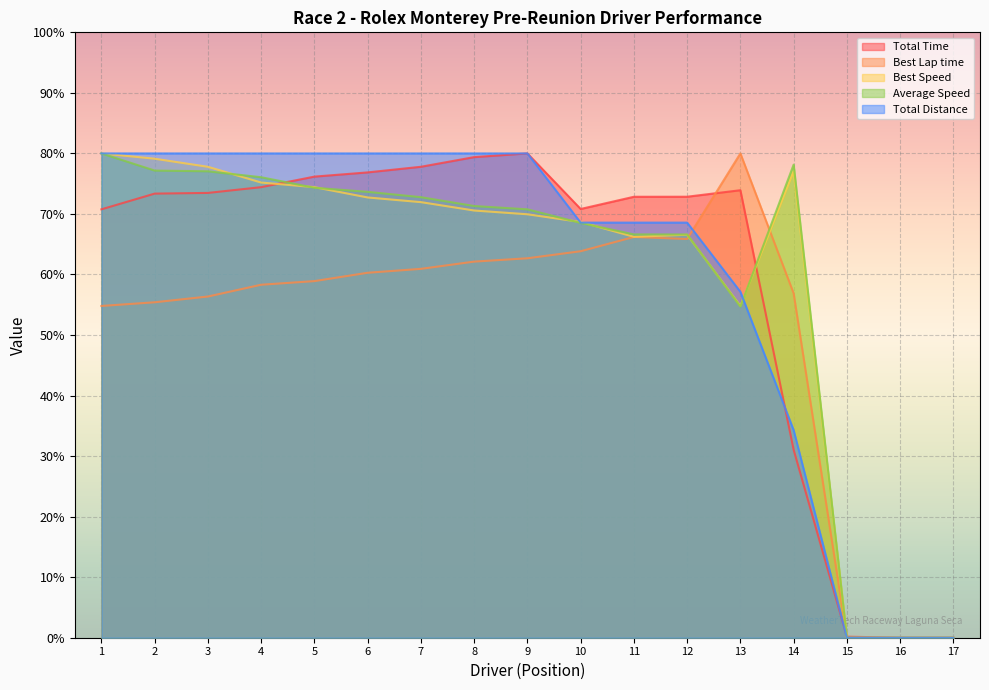

Which series has the widest spread of values?

Total Time